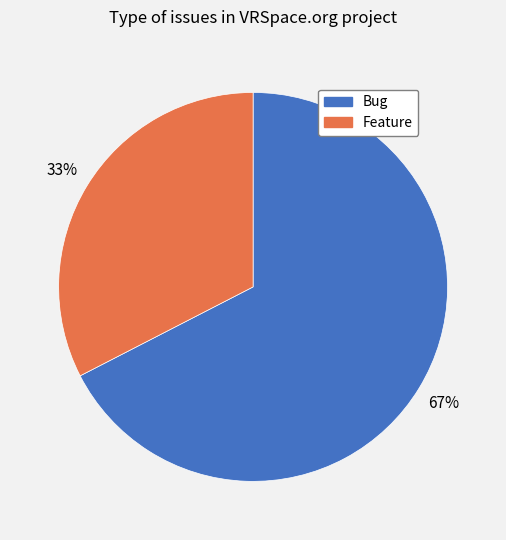

Which slice represents more than half of the pie?

Bug